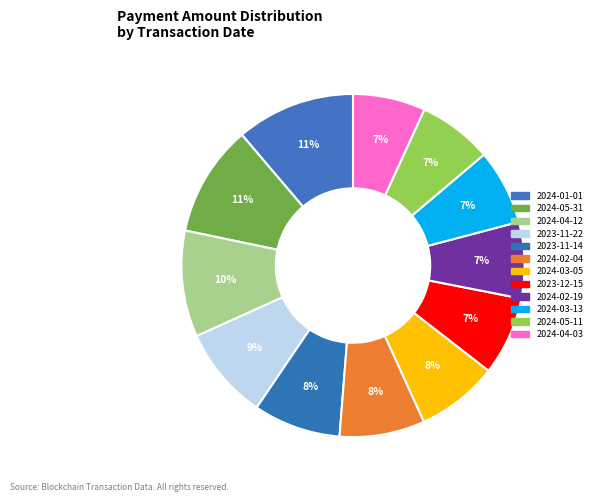

Approximately how many times larger is the value at 2023-11-22 compared to 2024-03-05?

1.1